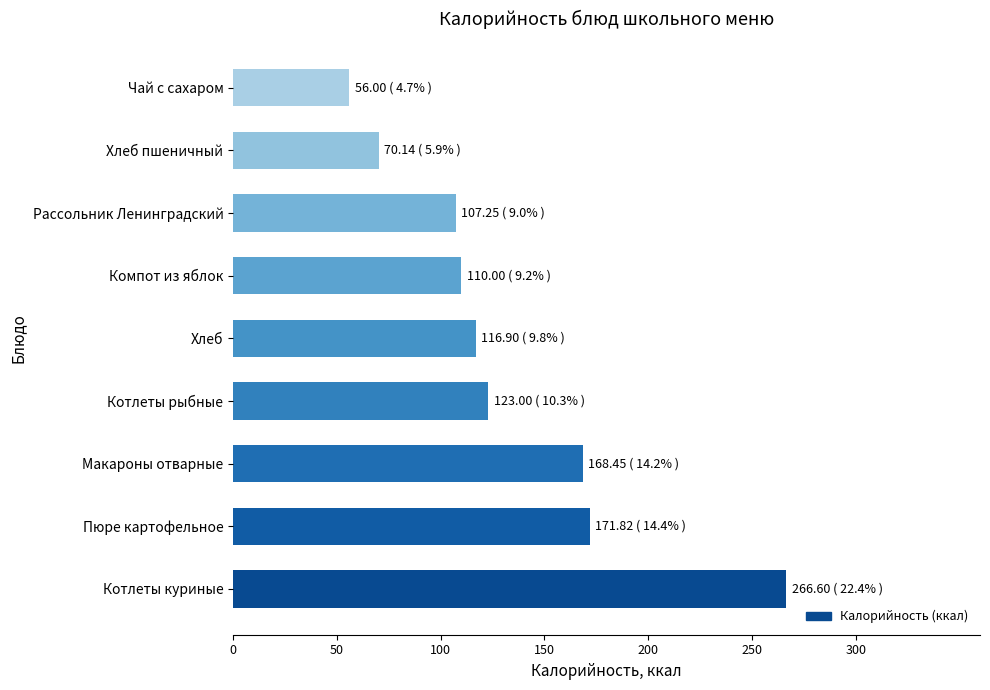

Read the value at Котлеты рыбные.

123.0